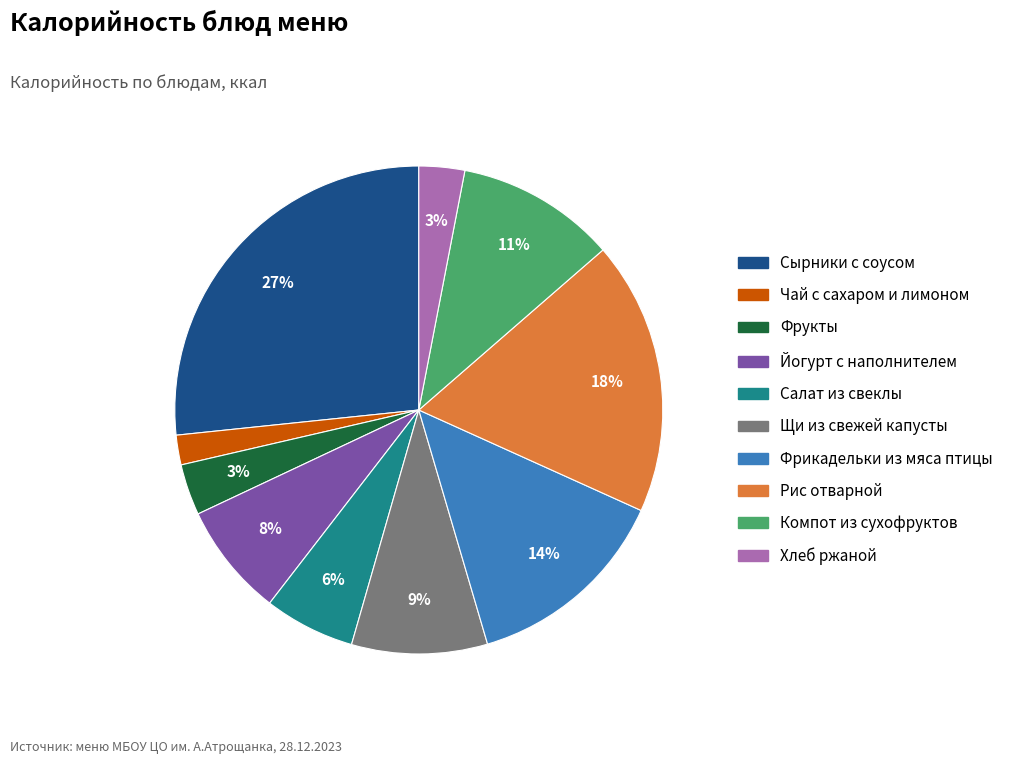

Do Щи из свежей капусты and Фрукты together represent more than half of the pie?

No